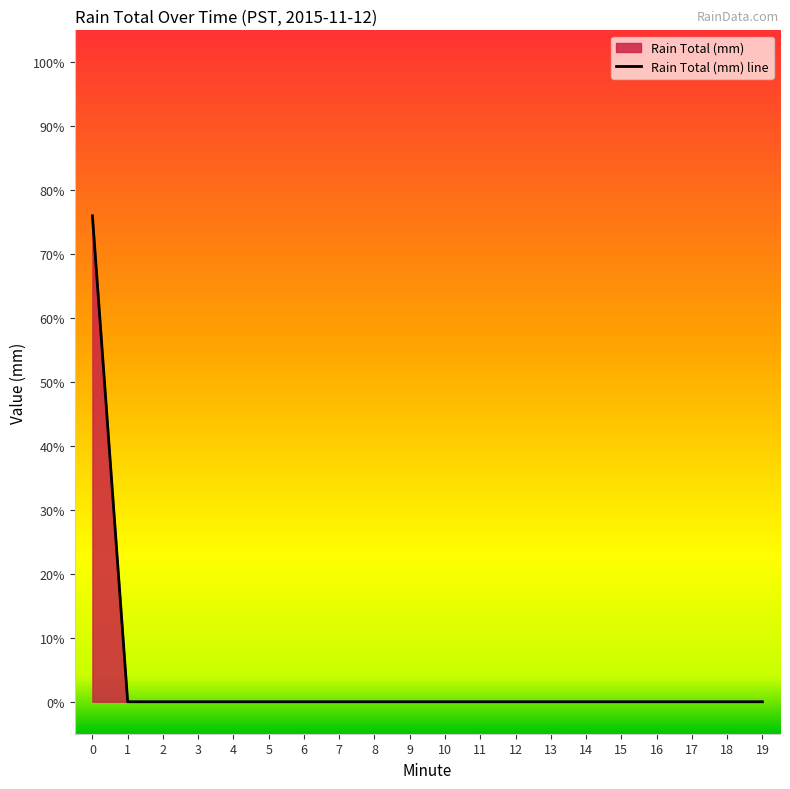

Count the number of categories in the chart.

20